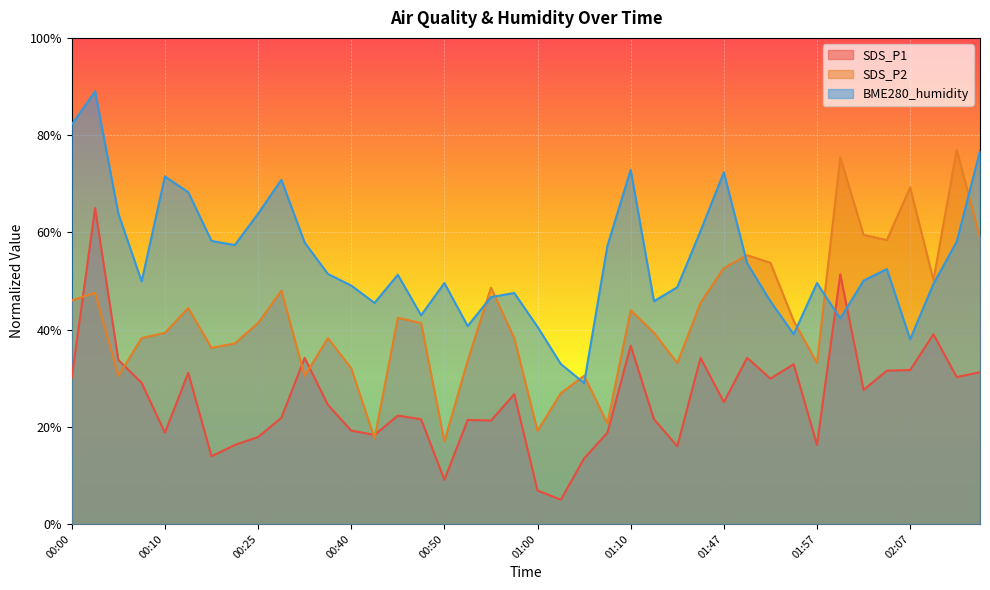

Which has a higher value, 00:28 or 00:08?

00:08